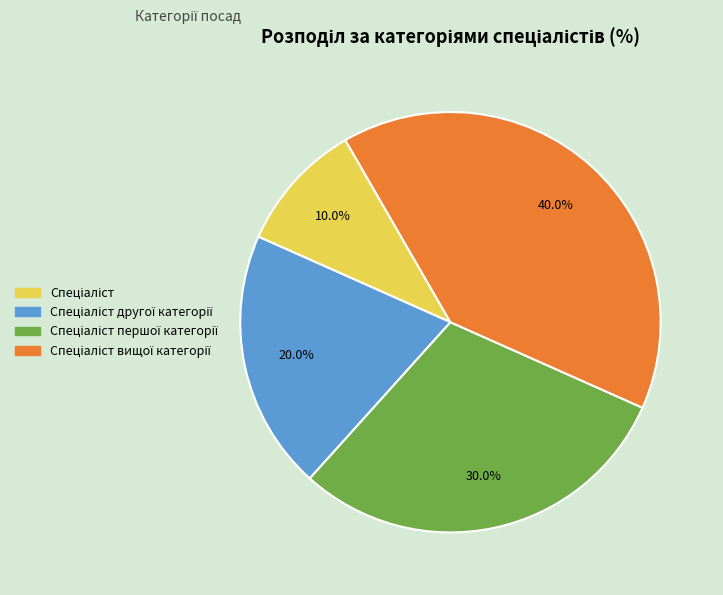

Does any single category account for the majority?

No